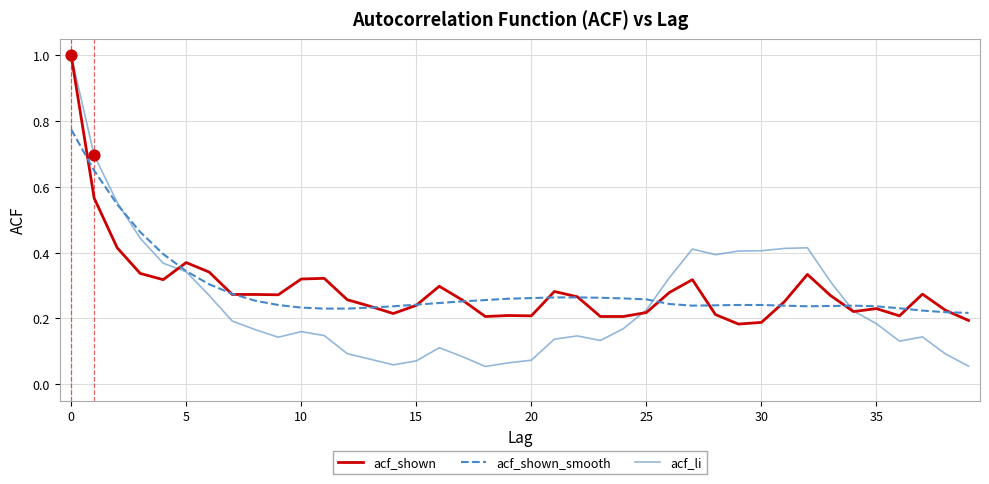

What is the maximum value for acf_li?

1.0